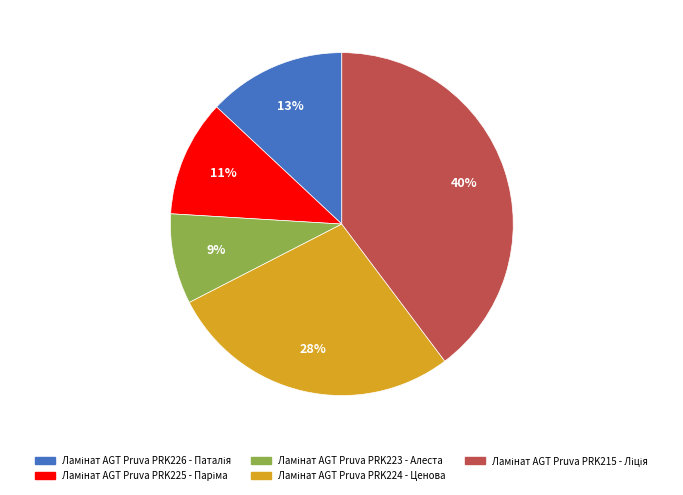

To the nearest percent, what is the difference between the largest and smallest slice percentages?

31%